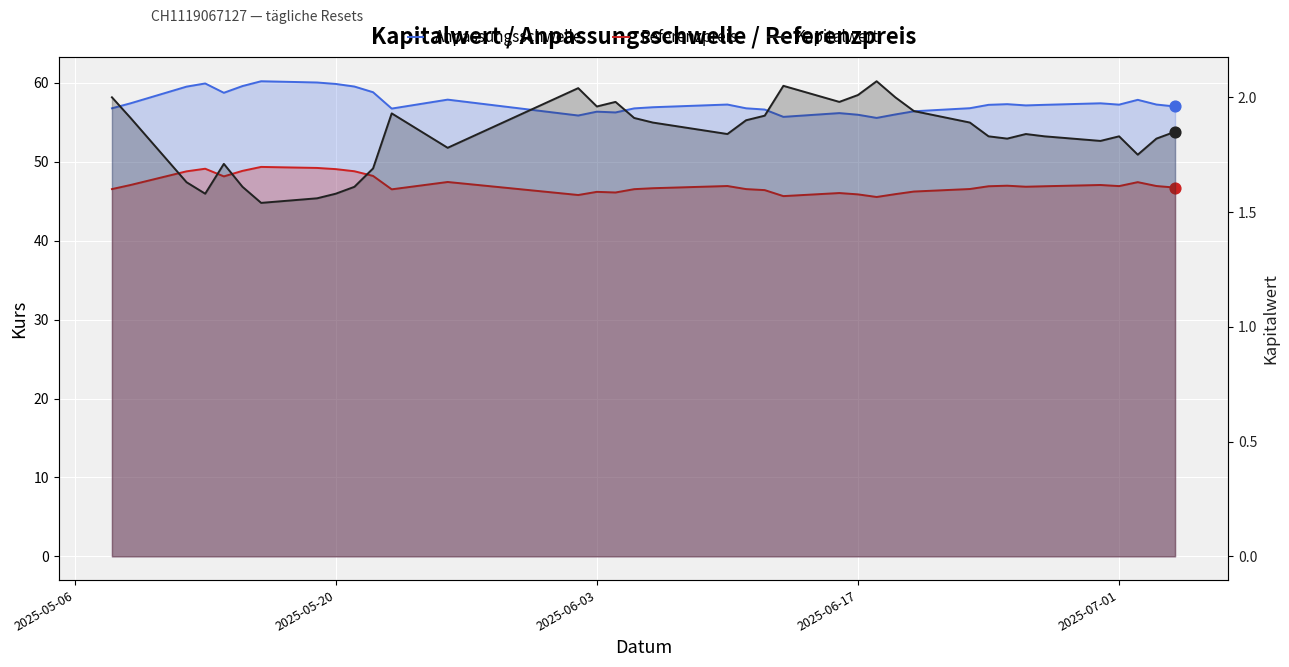

Which series contains the highest Y value?

Anpassungsschwelle